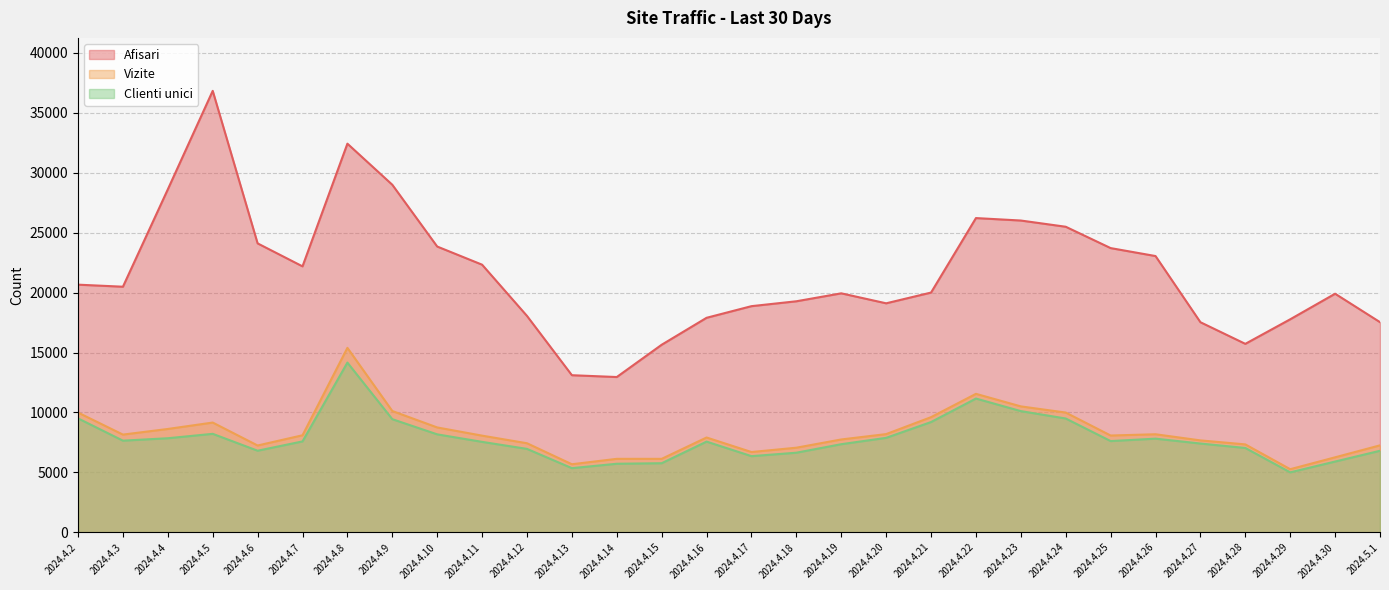

Does the chart have visible grid lines?

Yes